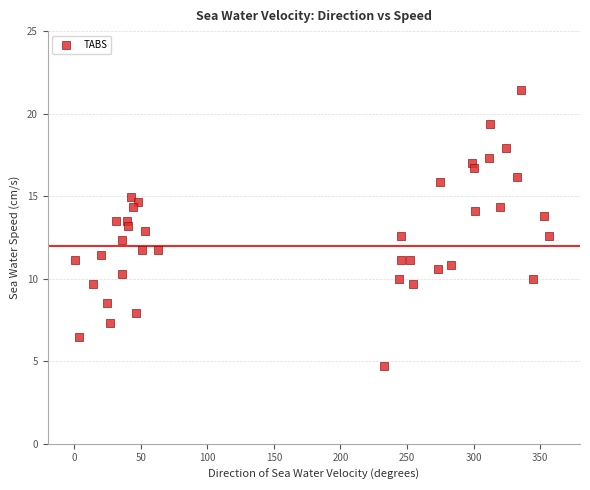

What is the range of Y values (max minus min)?

16.7